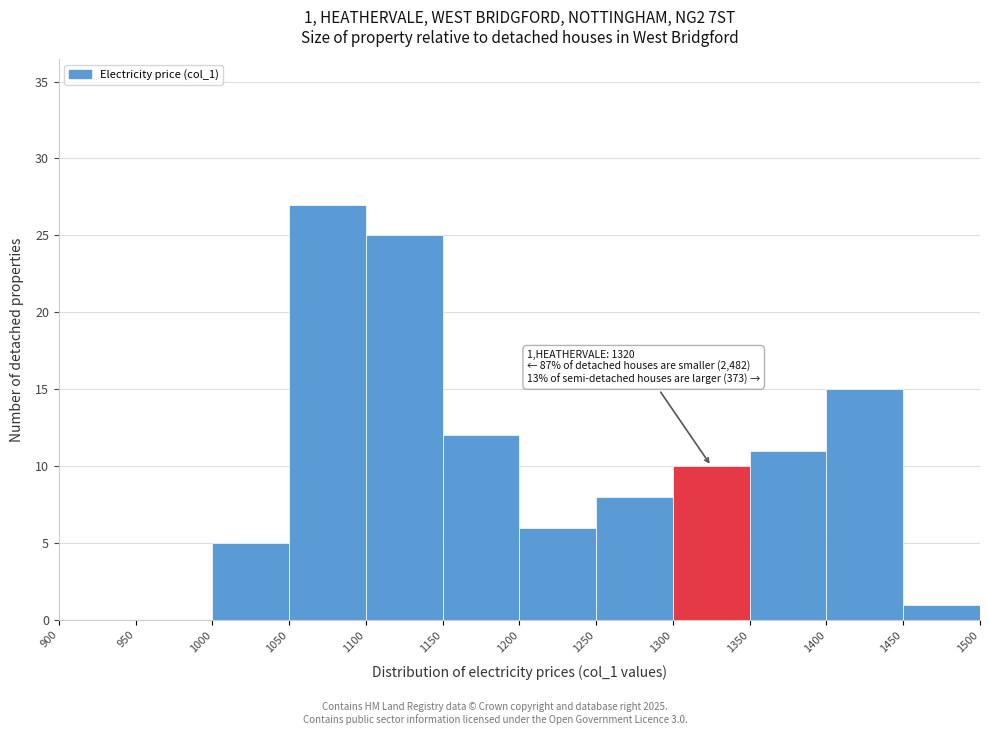

Which range on the x-axis has the tallest bar?

1050 to 1100